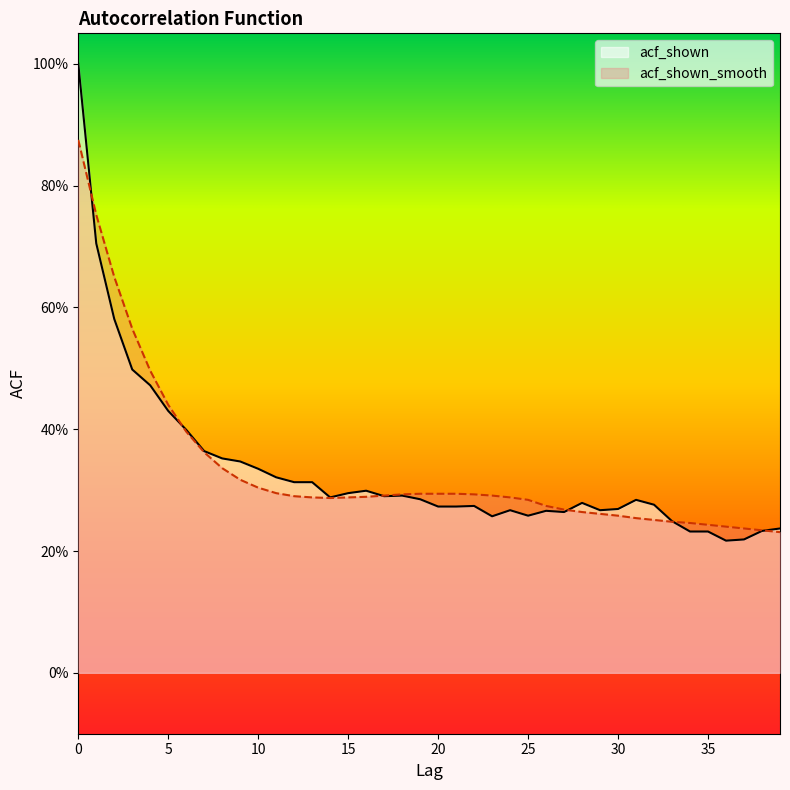

Which series has the largest range (max minus min)?

acf_shown